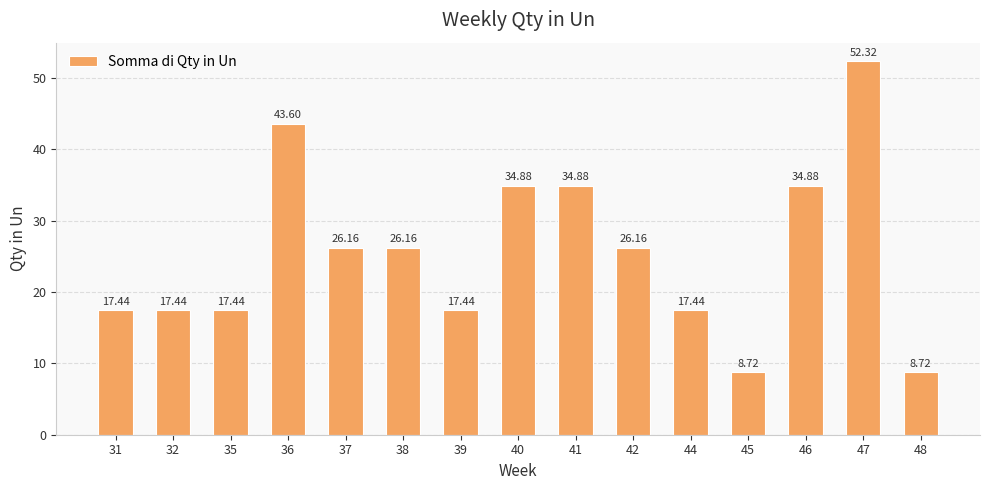

Which has a higher value, 37 or 47?

47